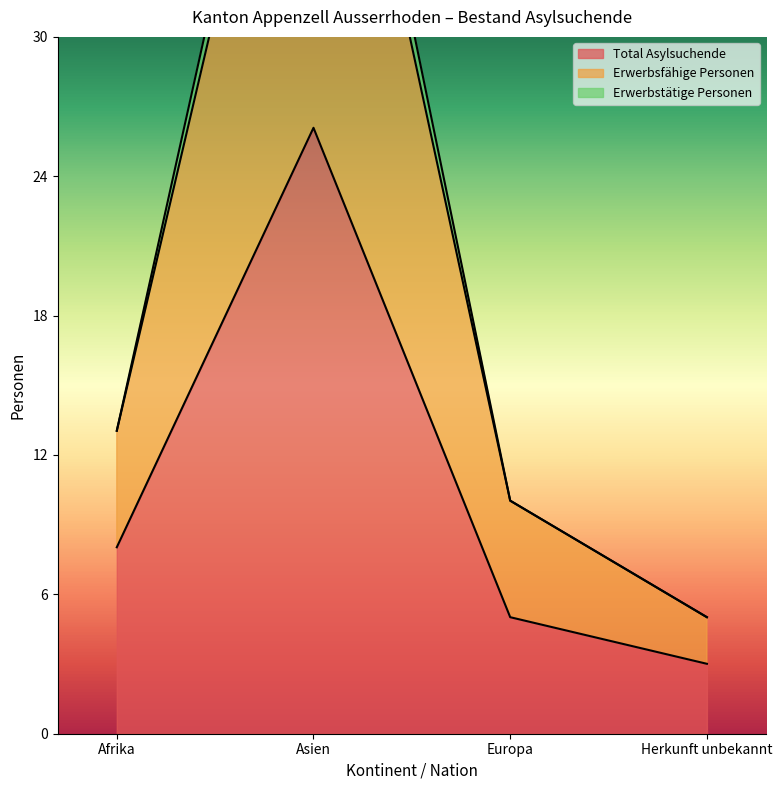

What is the smallest value displayed?

3